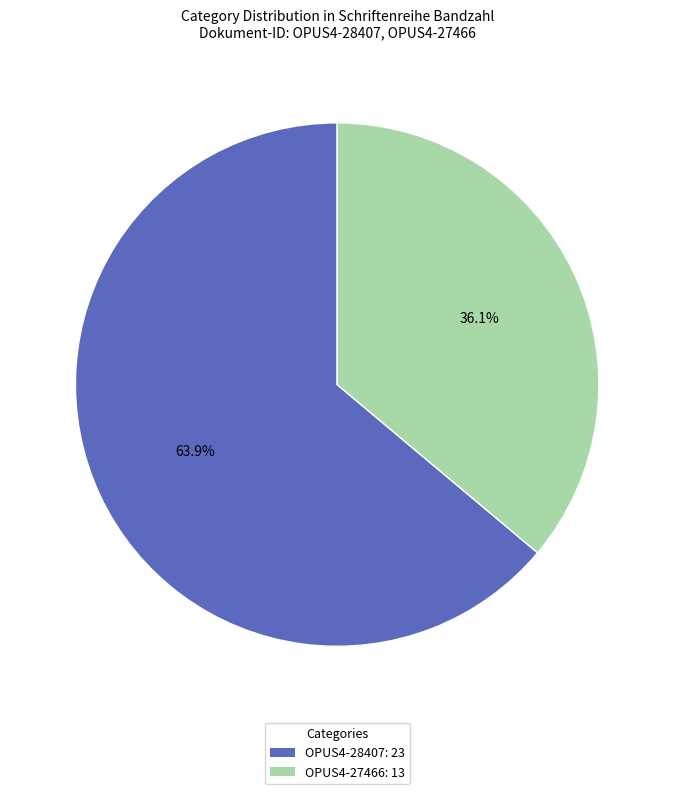

To the nearest percent, what is the difference between the largest and smallest slice percentages?

28%